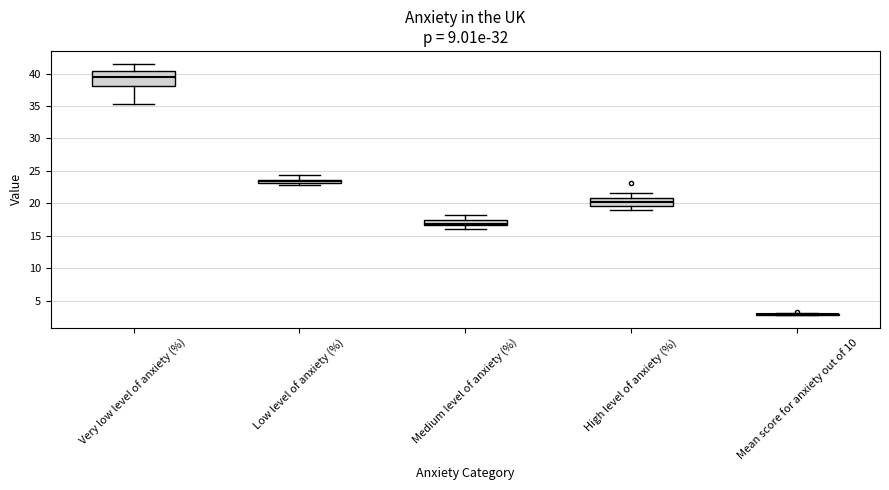

Which box is the tallest, from its lower edge to its upper edge?

Very low level of anxiety (%)